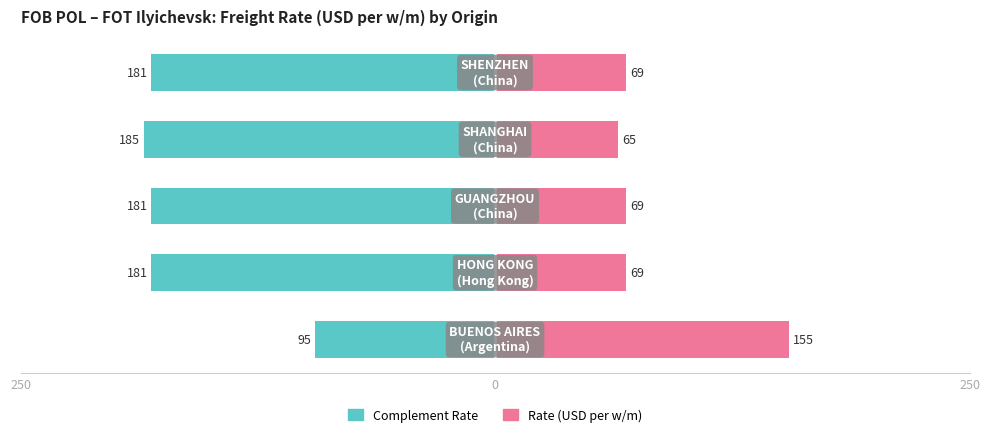

Is it true that Complement Rate equals -181 at 0?

True